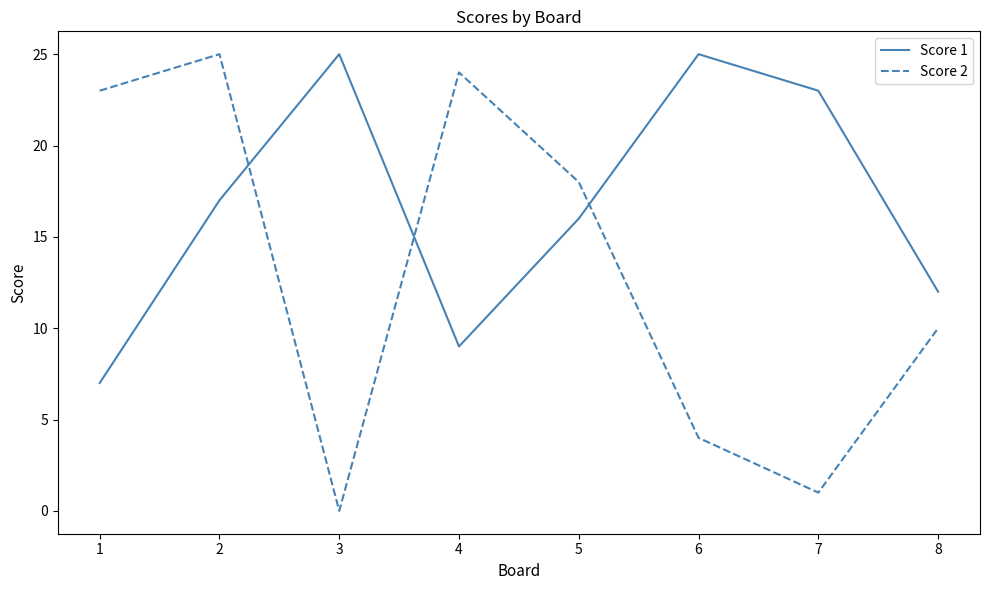

At which category is the sum across all series the highest?

2